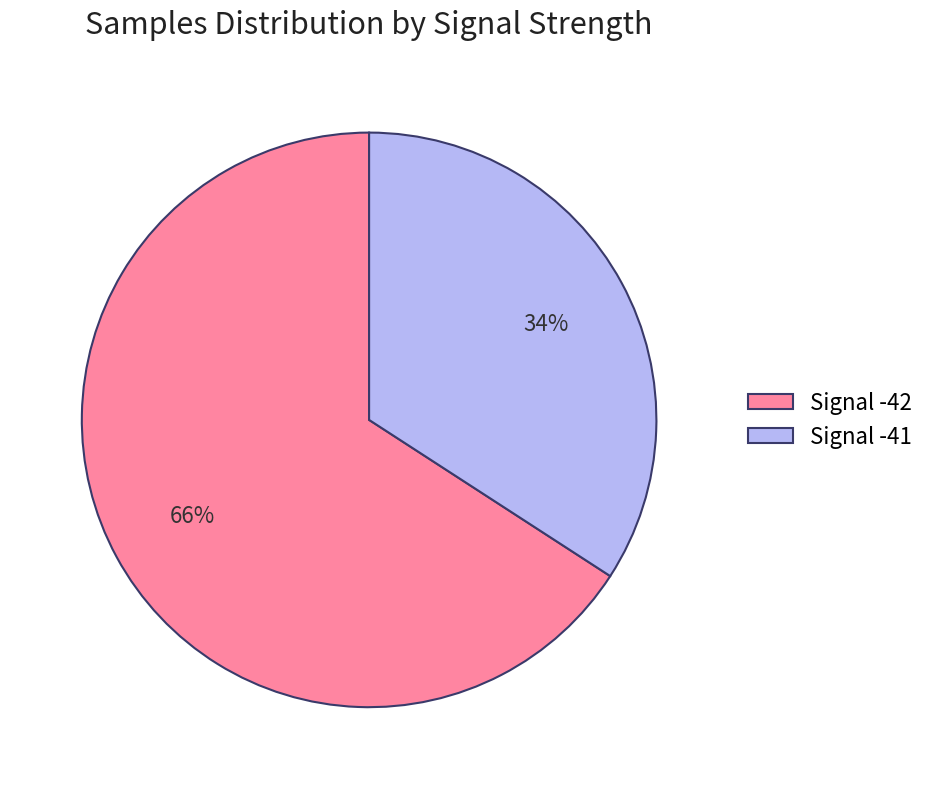

Which category has the smallest portion of the pie?

Signal -41